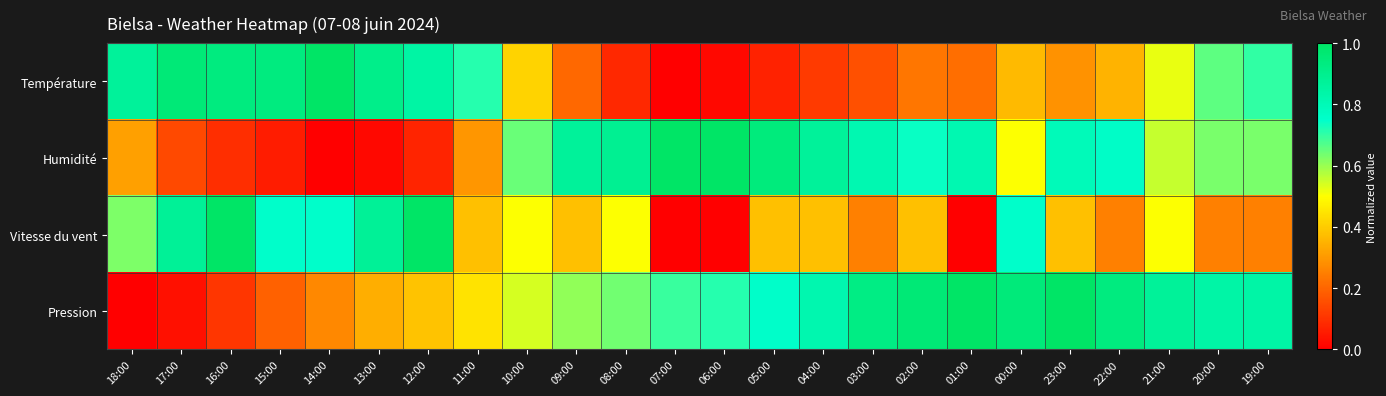

What is the total value across all series at 04:00?

2.2